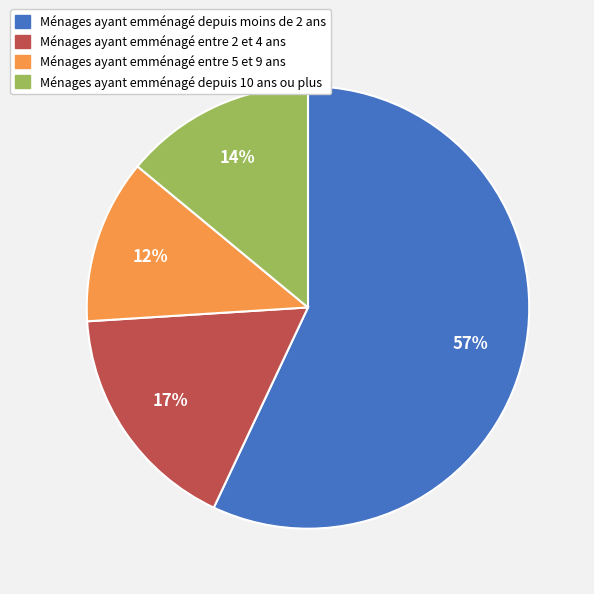

Combined, do Ménages ayant emménagé depuis 10 ans ou plus and Ménages ayant emménagé entre 5 et 9 ans account for over 50%?

No